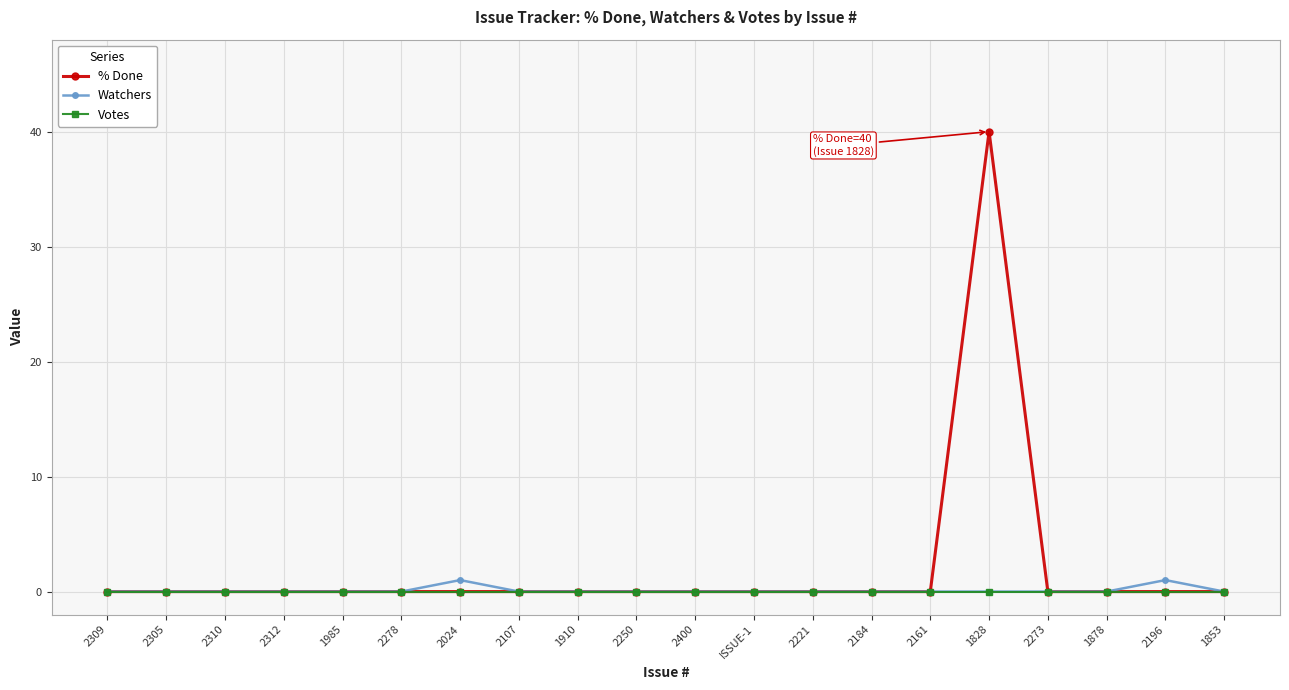

At which category does the chart reach its peak across all series?

1828